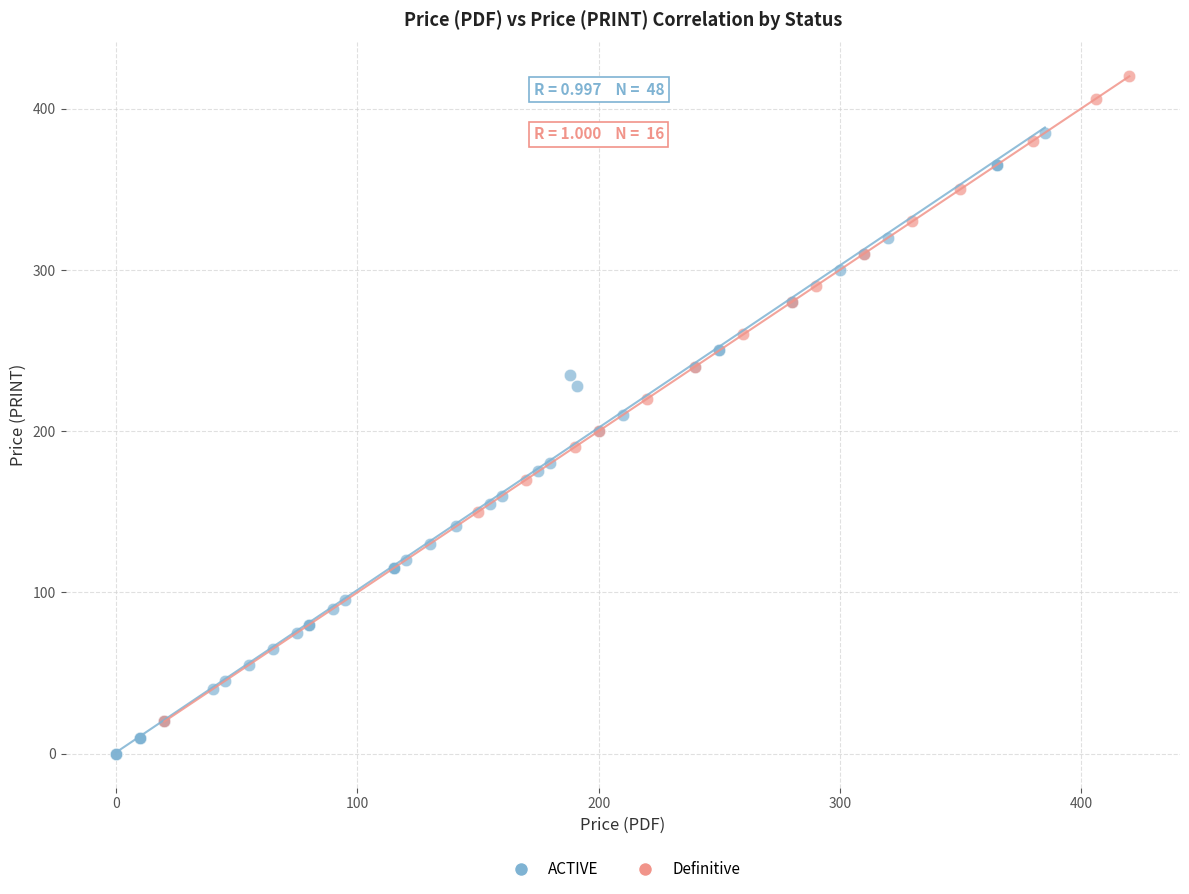

Which series contains the lowest Y value?

ACTIVE